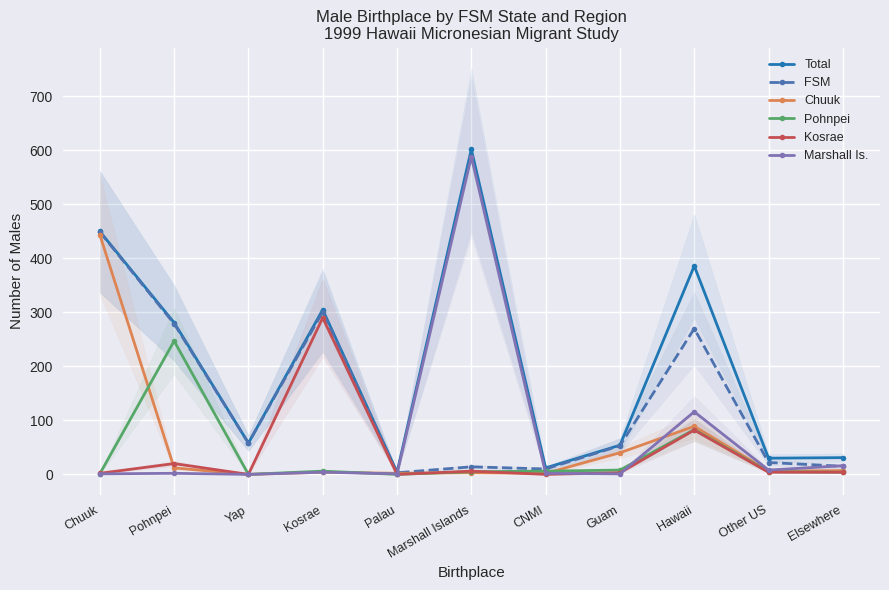

Count the number of categories in the chart.

11